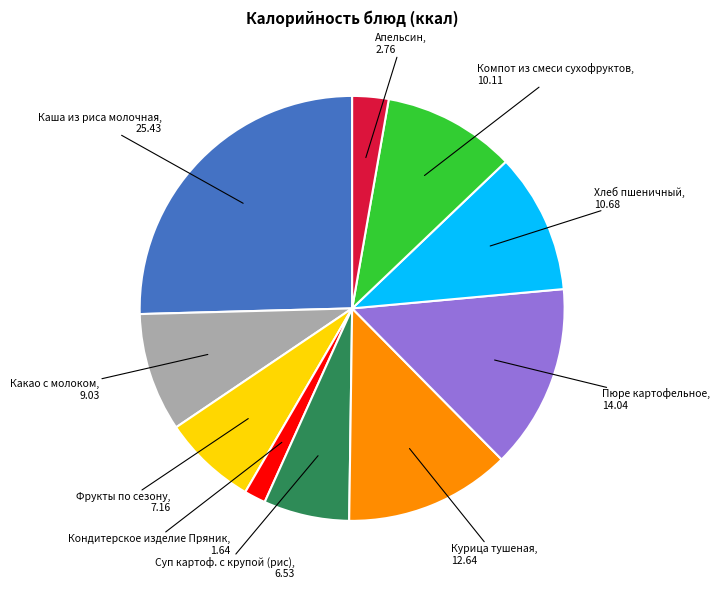

How many segments does this pie chart have?

10